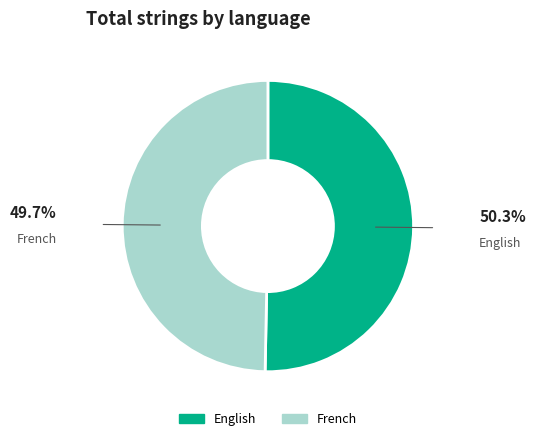

Combined, do French and English account for over 50%?

Yes